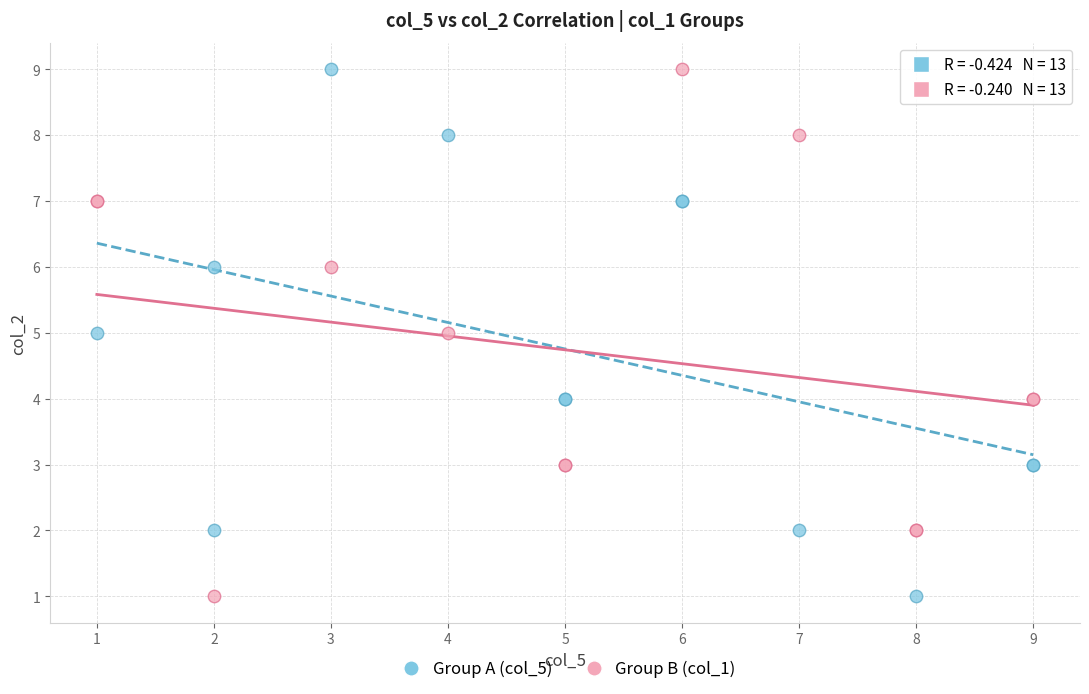

What are all the series names shown in the legend?

Group A (col_5), Group B (col_1)